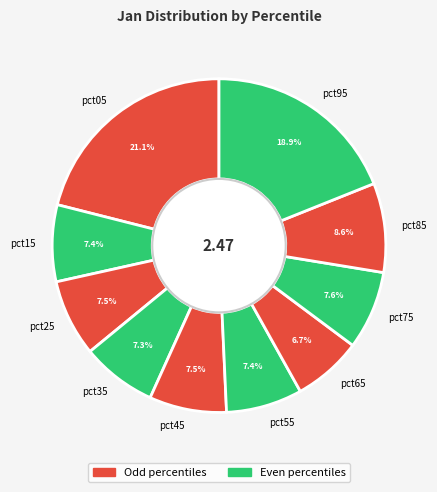

Does any single category account for the majority?

No